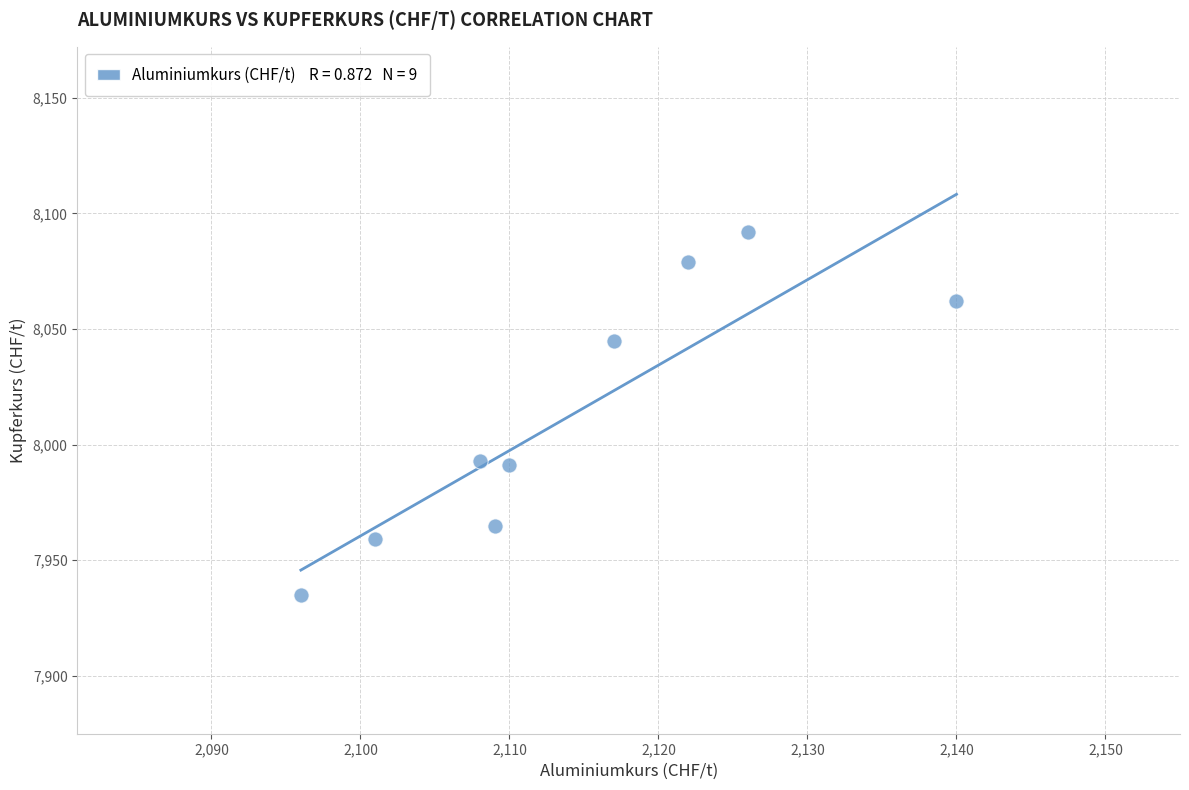

What is the average X value?

2114